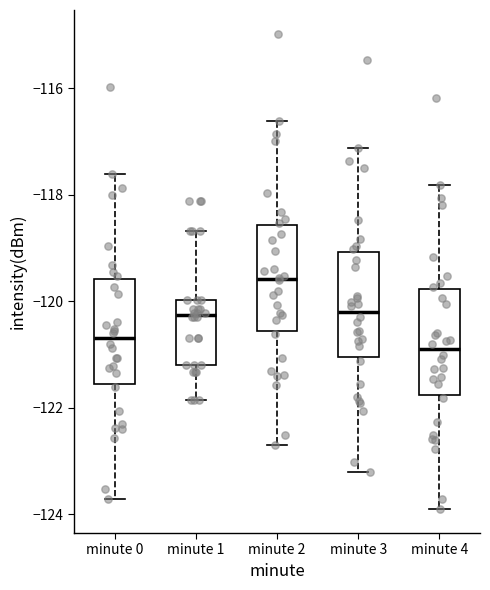

Reading left to right, transcribe this box plot: for each box, give where its median line is, the range the box spans, and where its two whiskers end, as read against the y-axis. The values are not printed on the chart, so give them approximately, as read against the axis.

minute 0: median -120.6, box -121.6 to -119.6, whiskers -123.8 to -117.6
minute 1: median -120.2, box -121.2 to -120.0, whiskers -121.8 to -118.6
minute 2: median -119.6, box -120.6 to -118.6, whiskers -122.8 to -116.6
minute 3: median -120.2, box -121.0 to -119.0, whiskers -123.2 to -117.2
minute 4: median -120.8, box -121.8 to -119.8, whiskers -124.0 to -117.8